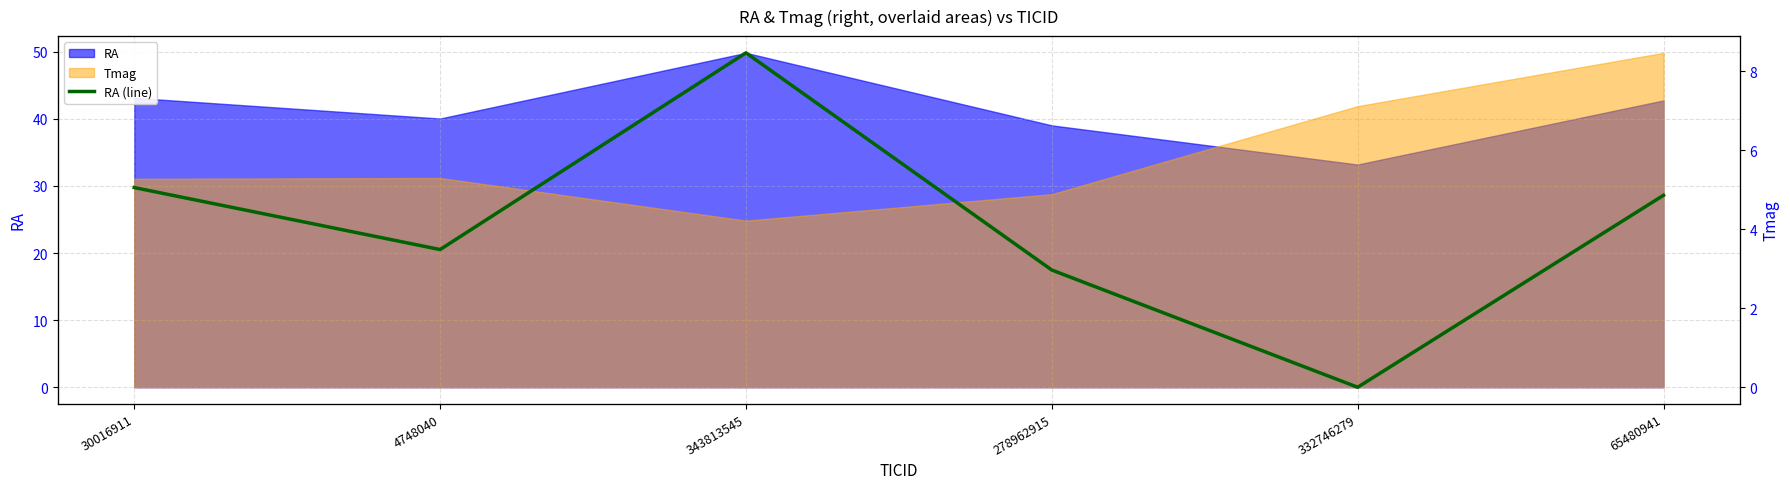

What is the value of the 1st point from the left?

43.1